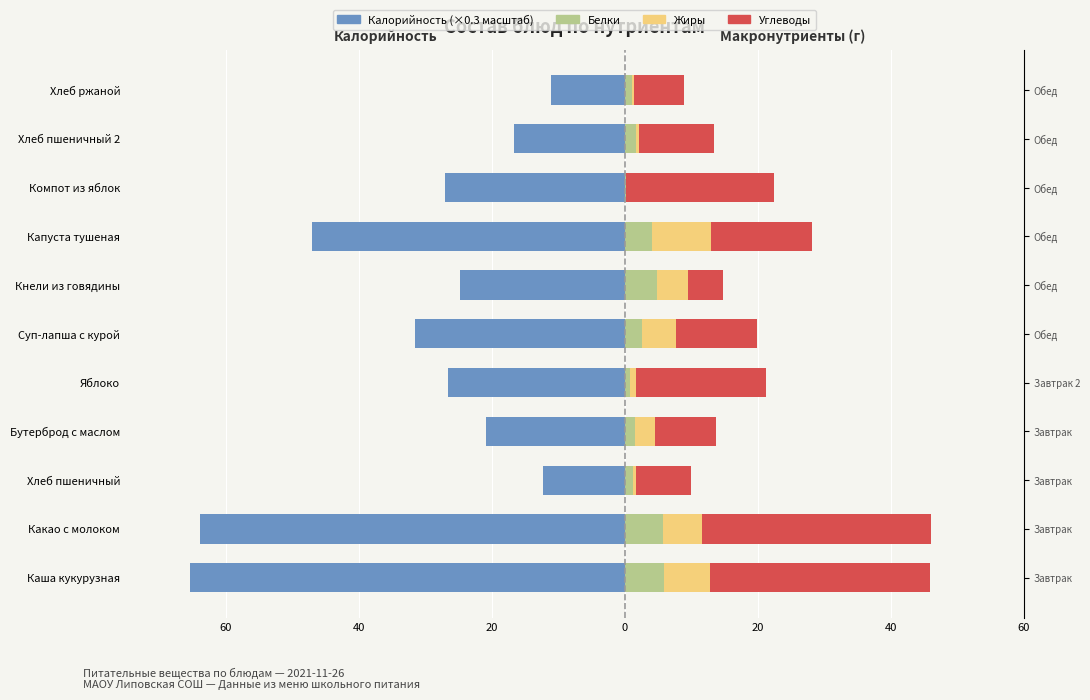

What is the total value across all series at 60?

-19.5